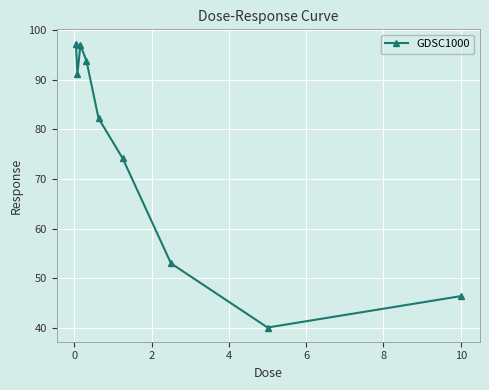

What is the greatest value displayed?

97.3